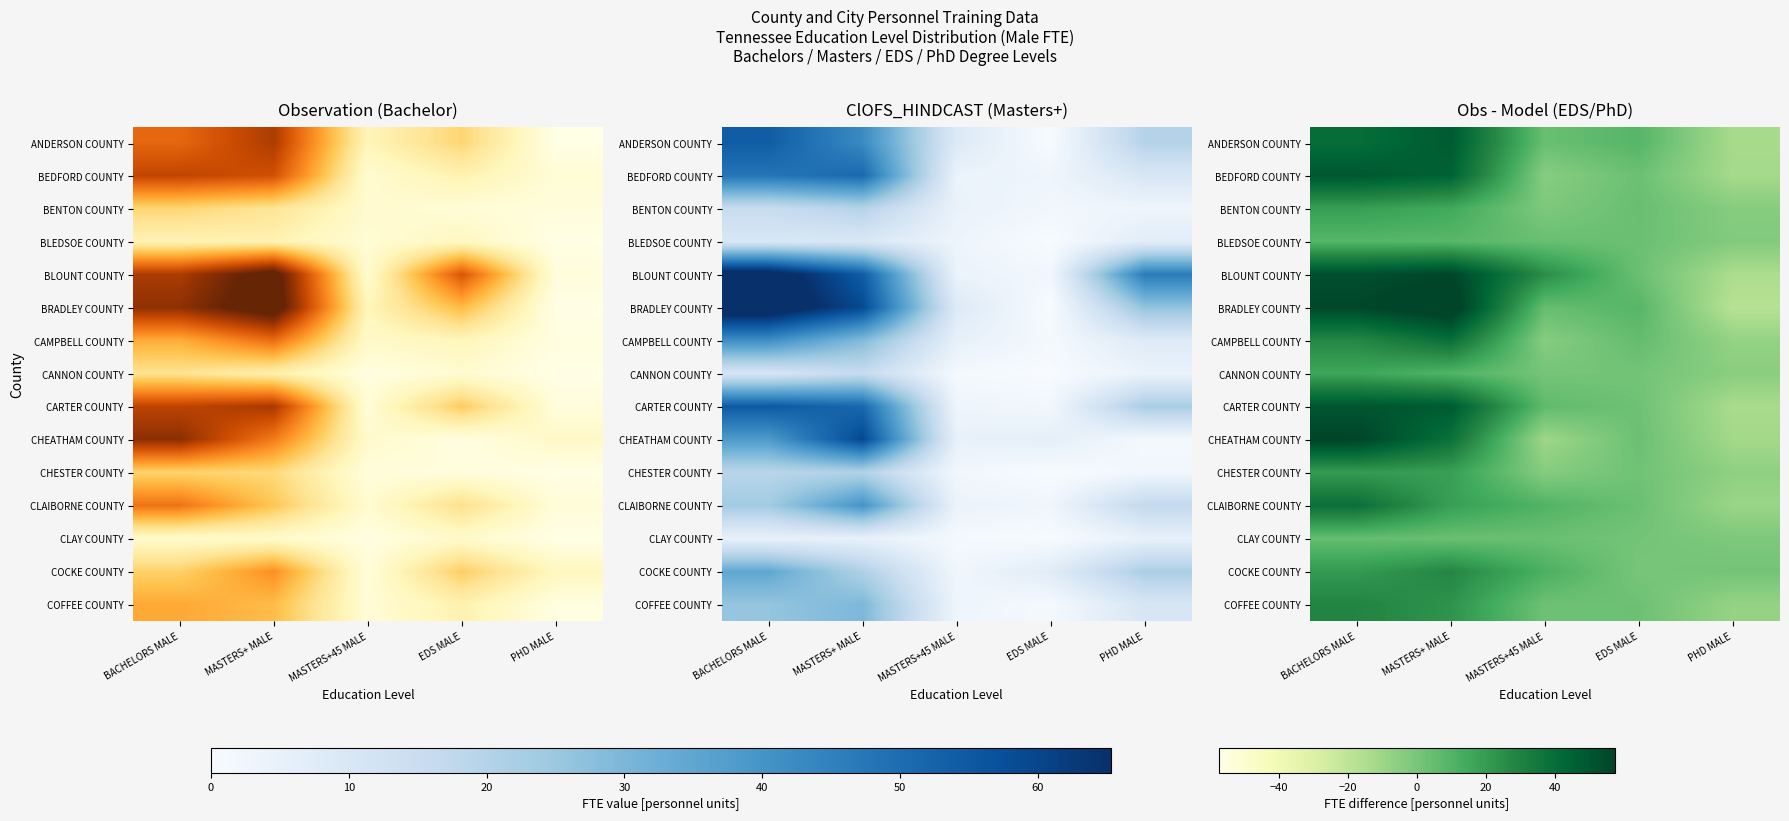

What is the smallest value displayed?

-17.6